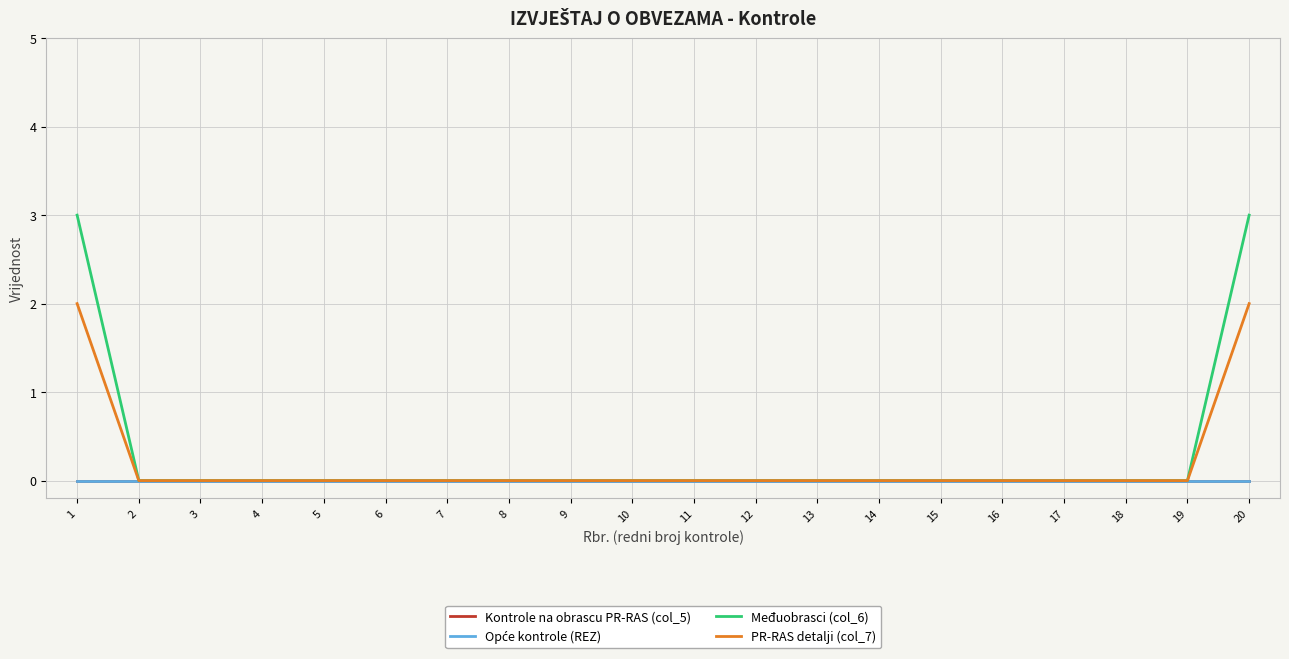

True or false: Međuobrasci (col_6) has more than 2 interior local peaks.

False